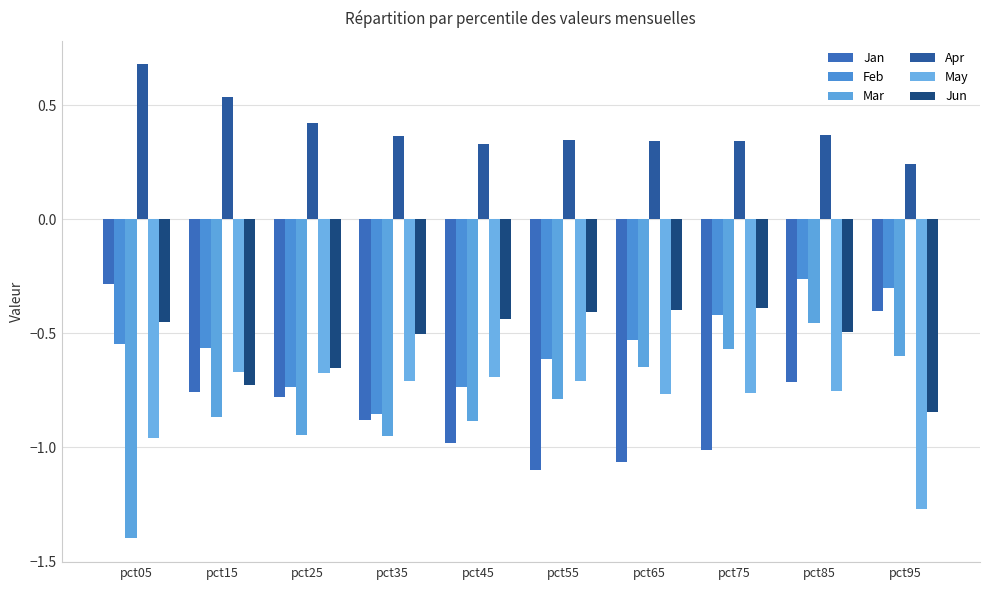

At how many categories does at least one series exceed 0?

10